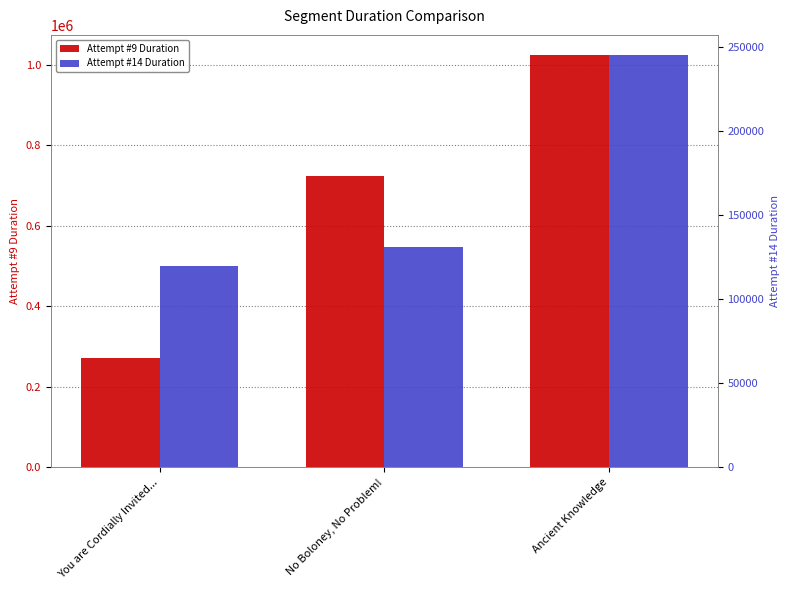

How many groups of bars are there?

3